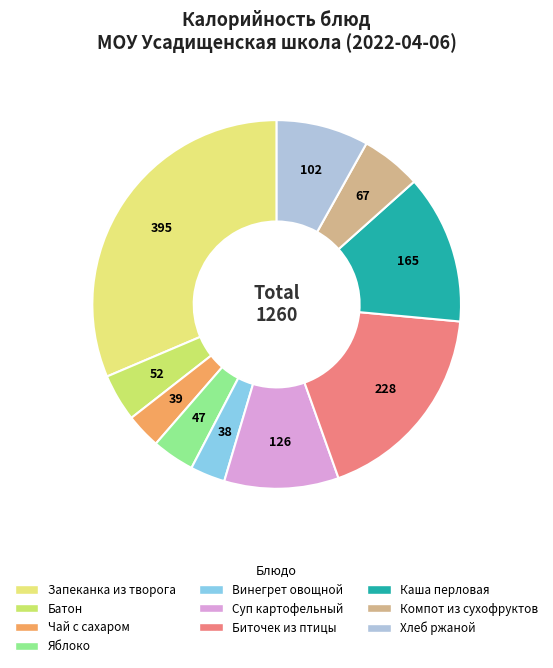

What percentage do Чай с сахаром and Запеканка из творога together represent?

34.5%